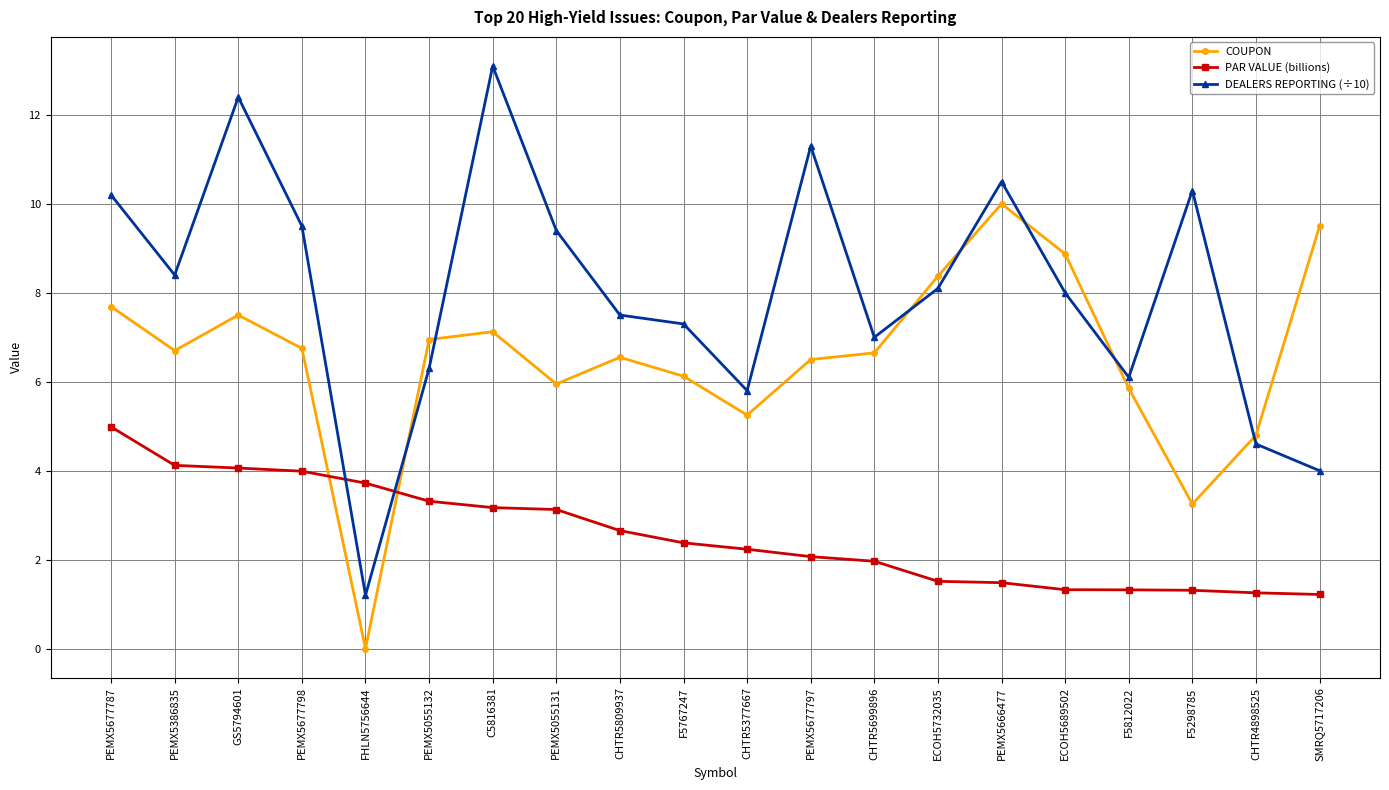

Between which two adjacent categories do PAR VALUE (billions) and DEALERS REPORTING (÷10) first intersect?

PEMX5677798 and FHLN5756644